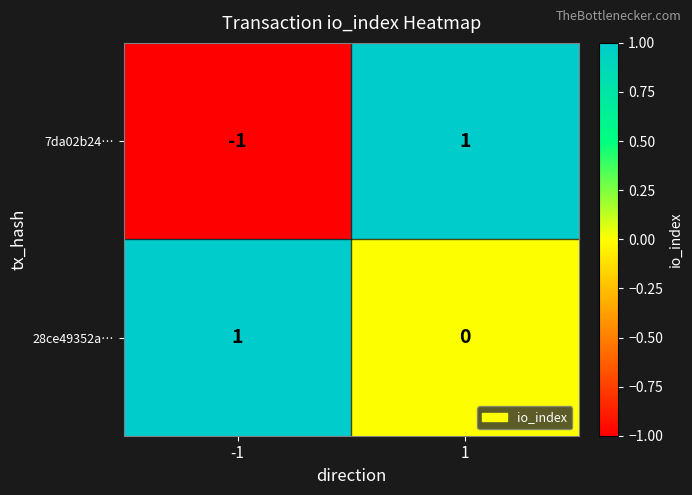

Which series has the largest total across all categories?

28ce49352a…